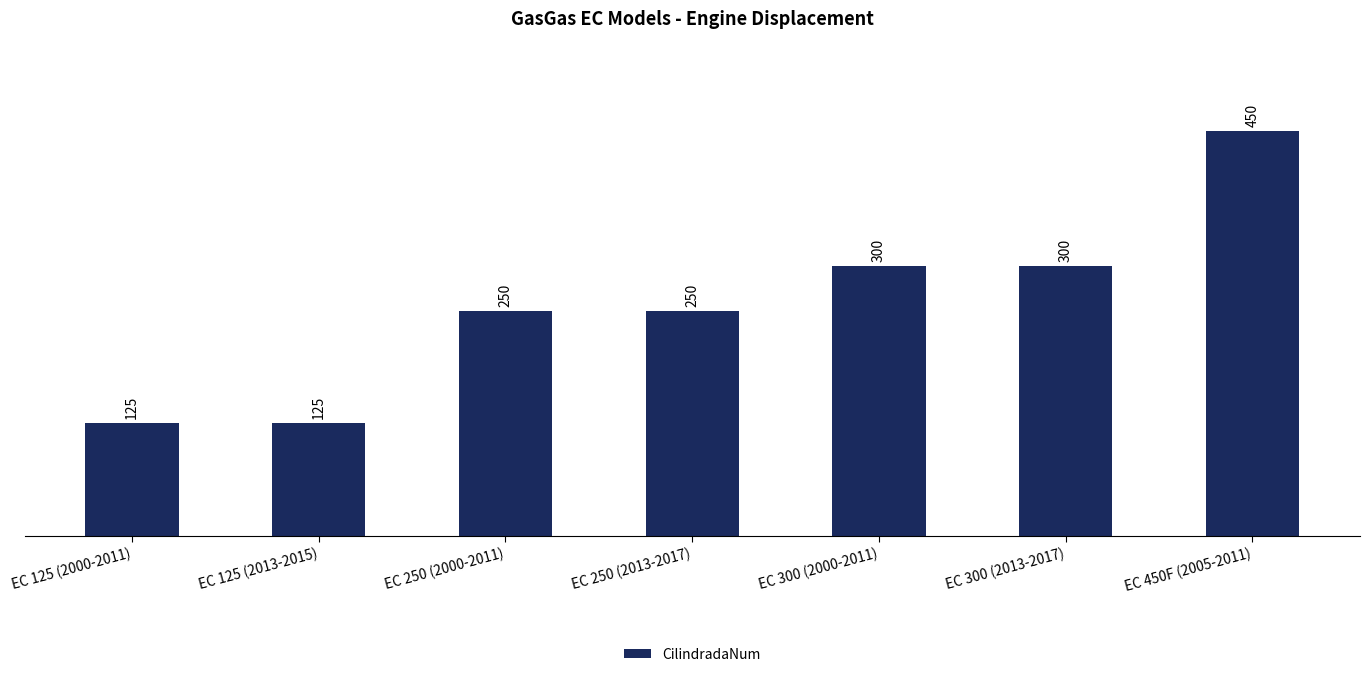

Approximately how many times larger is the value at EC 125 (2013-2015) compared to EC 300 (2000-2011)?

0.4